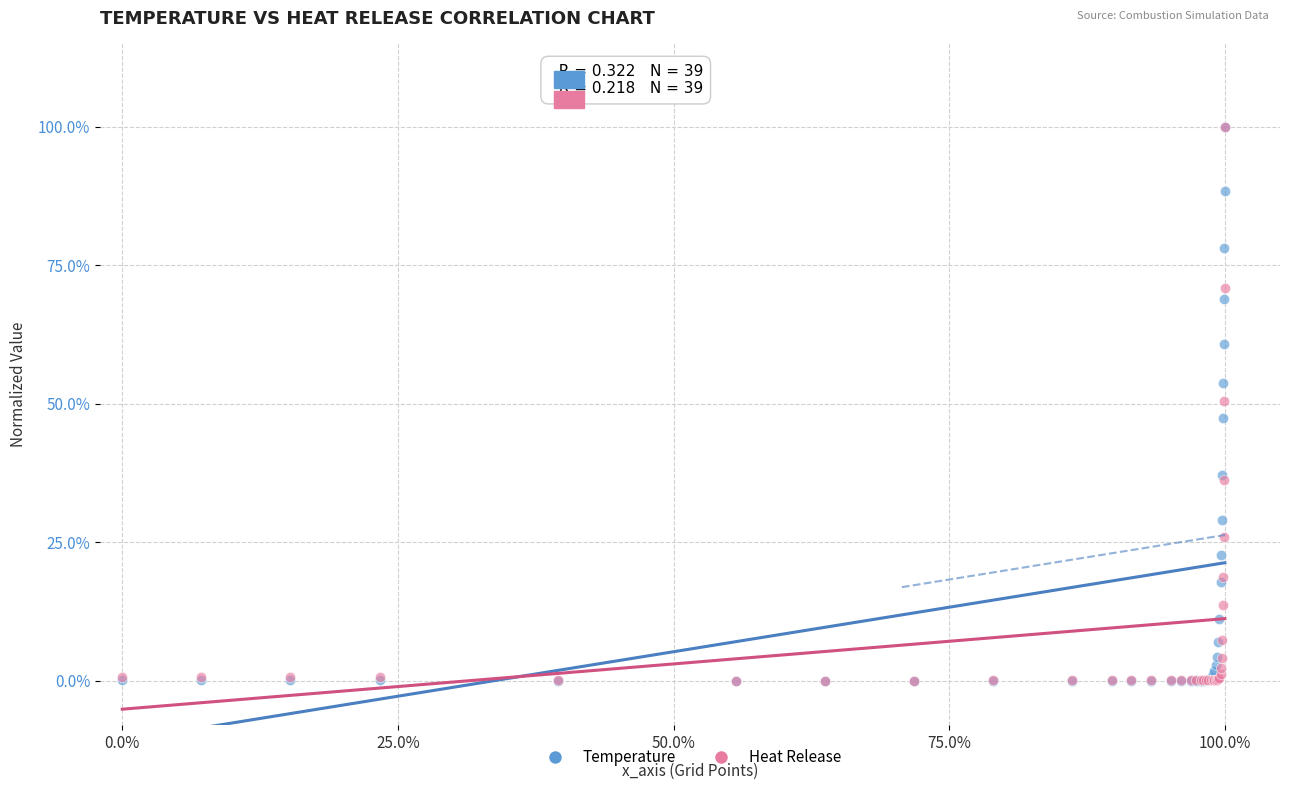

What are all the series names shown in the legend?

Temperature, Heat Release